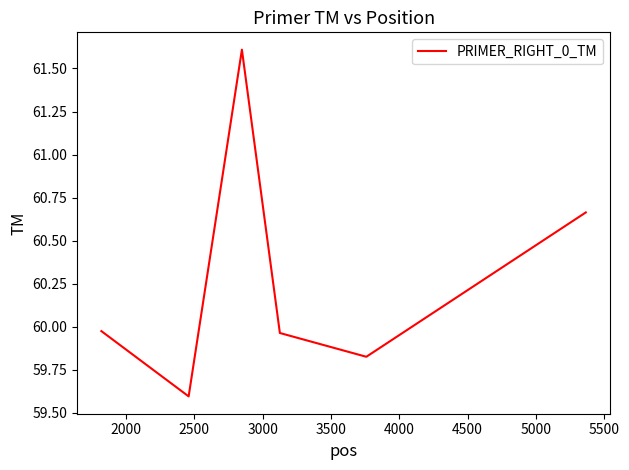

What is the maximum value shown in the chart?

61.6